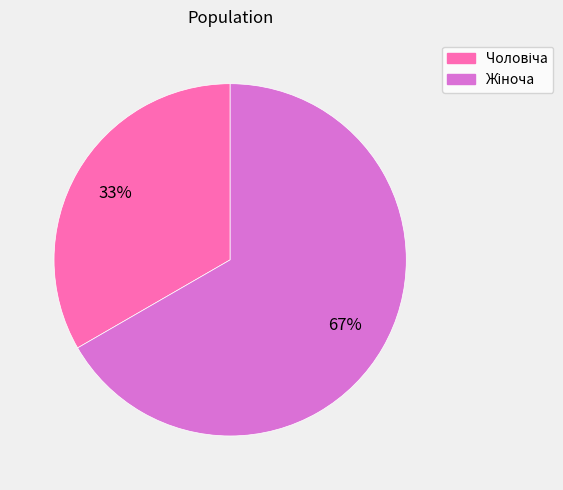

How many slices are in this pie chart?

2